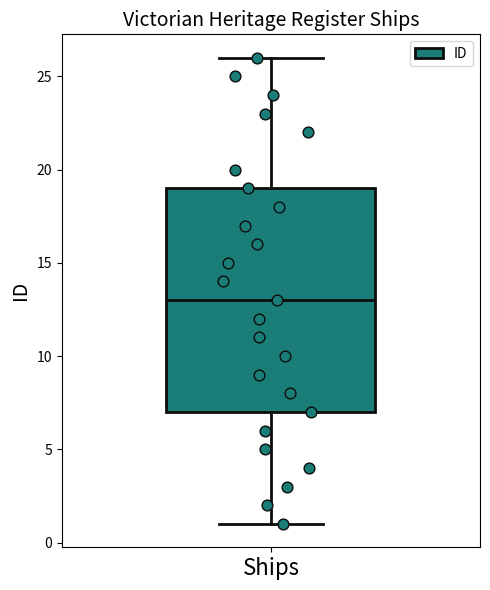

Where does the upper whisker of the box for Ships end on the y-axis? The values are not printed on the chart, so give them approximately, as read against the axis.

26